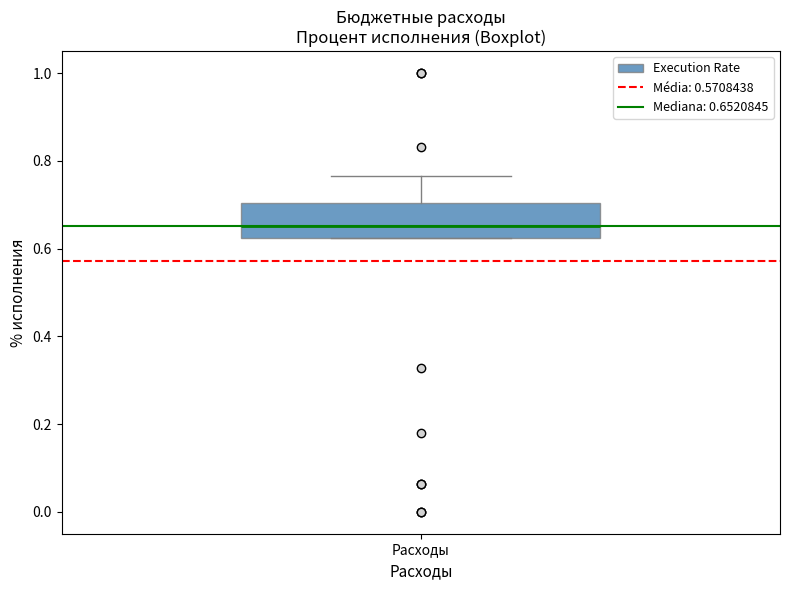

Transcribe this box plot: give where the median line is, the range the box spans, and where the two whiskers end, as read against the y-axis. The values are not printed on the chart, so give them approximately, as read against the axis.

median 0.66, box 0.62 to 0.70, whiskers 0.62 to 0.76